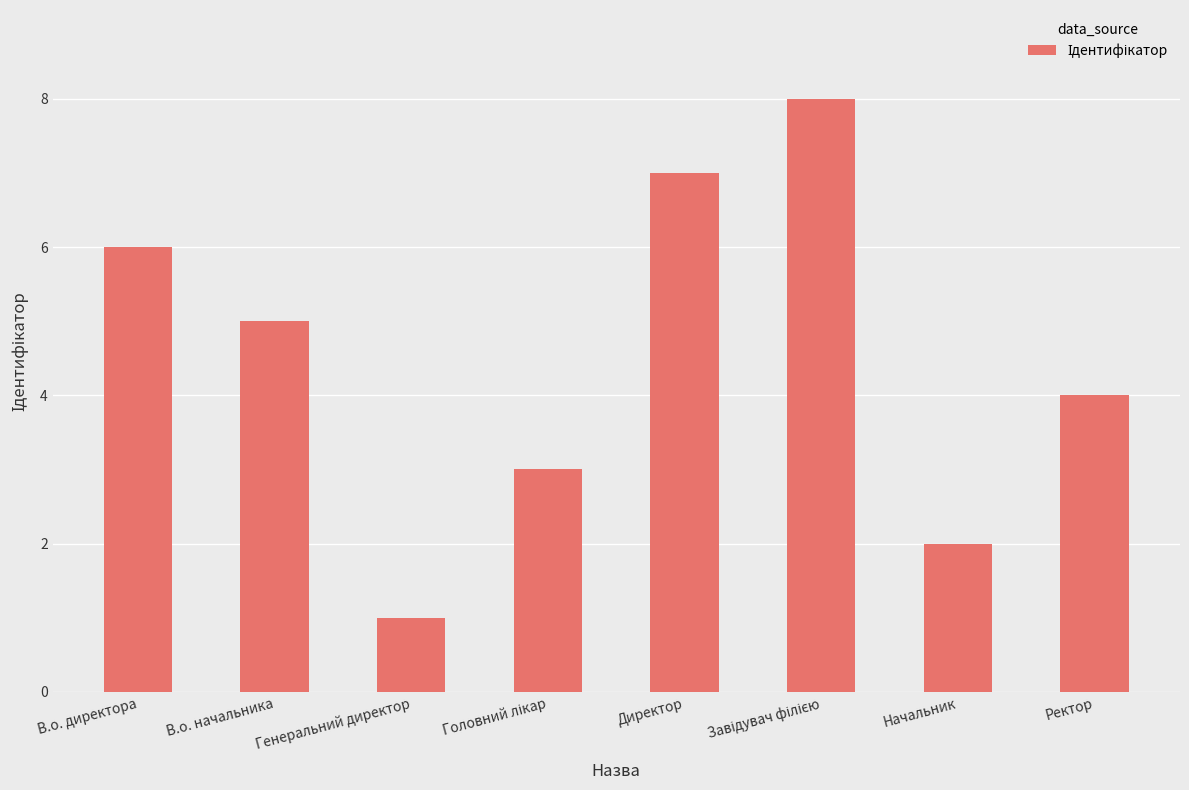

What is the sum of all values?

36